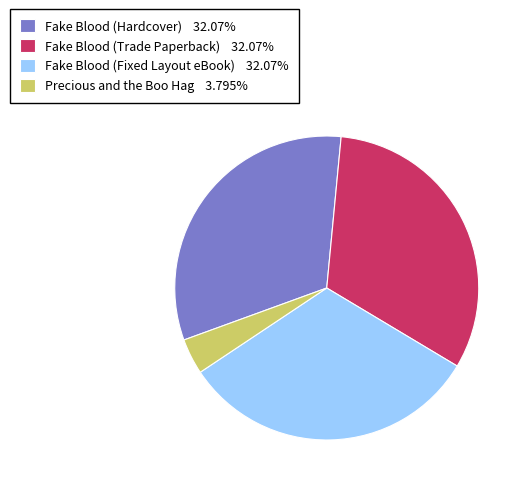

Approximately how many times larger is the value at Fake Blood (Hardcover) 32.07% compared to Precious and the Boo Hag 3.795%?

8.5